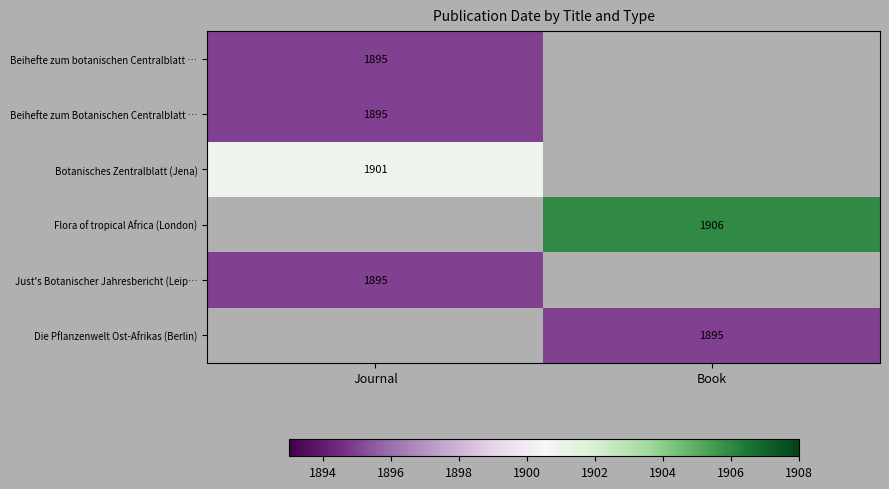

What is the minimum value shown in the chart?

1895.0